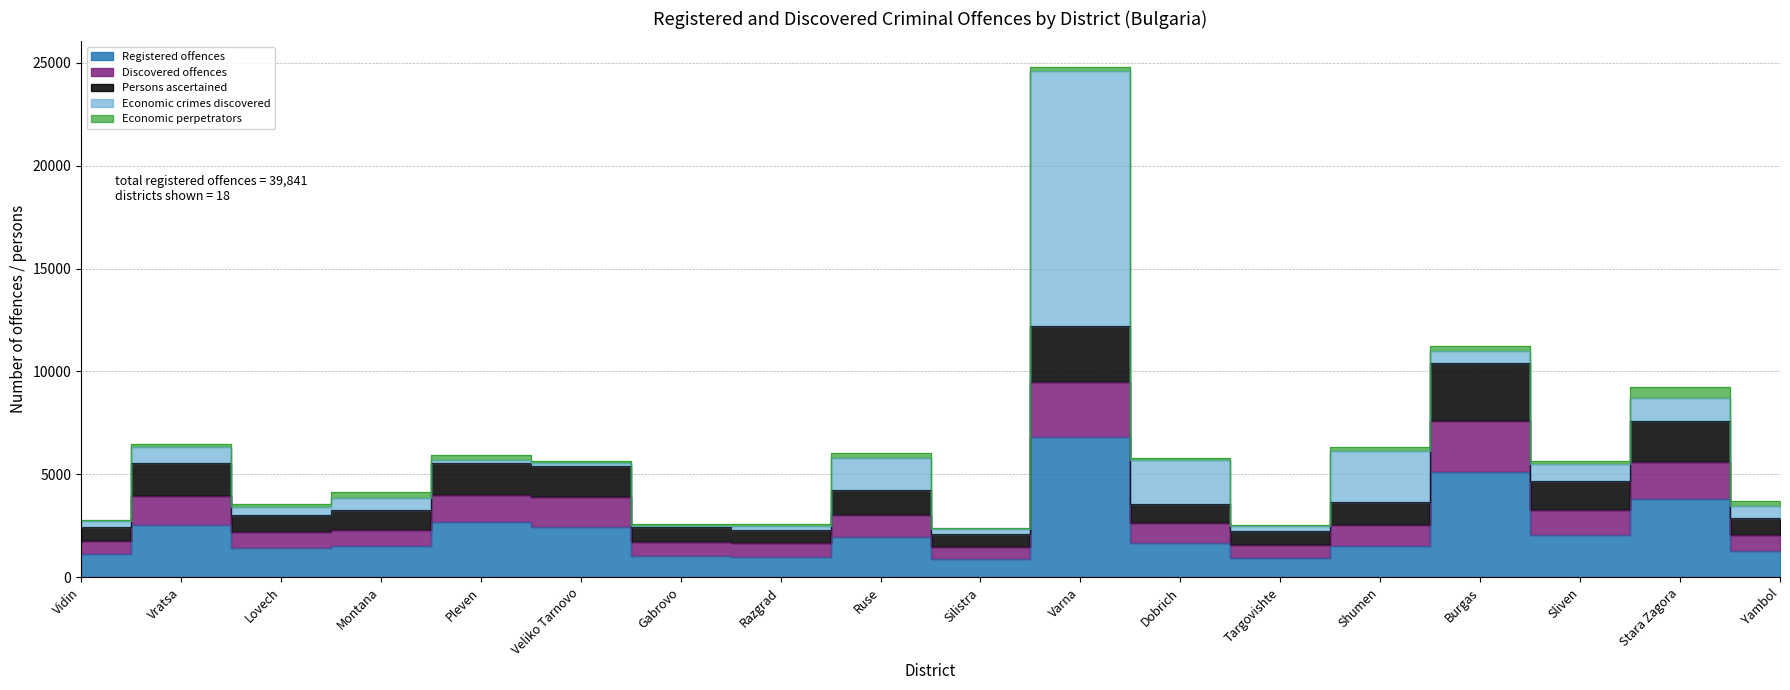

What is the label of the 4th point from the left?

Montana